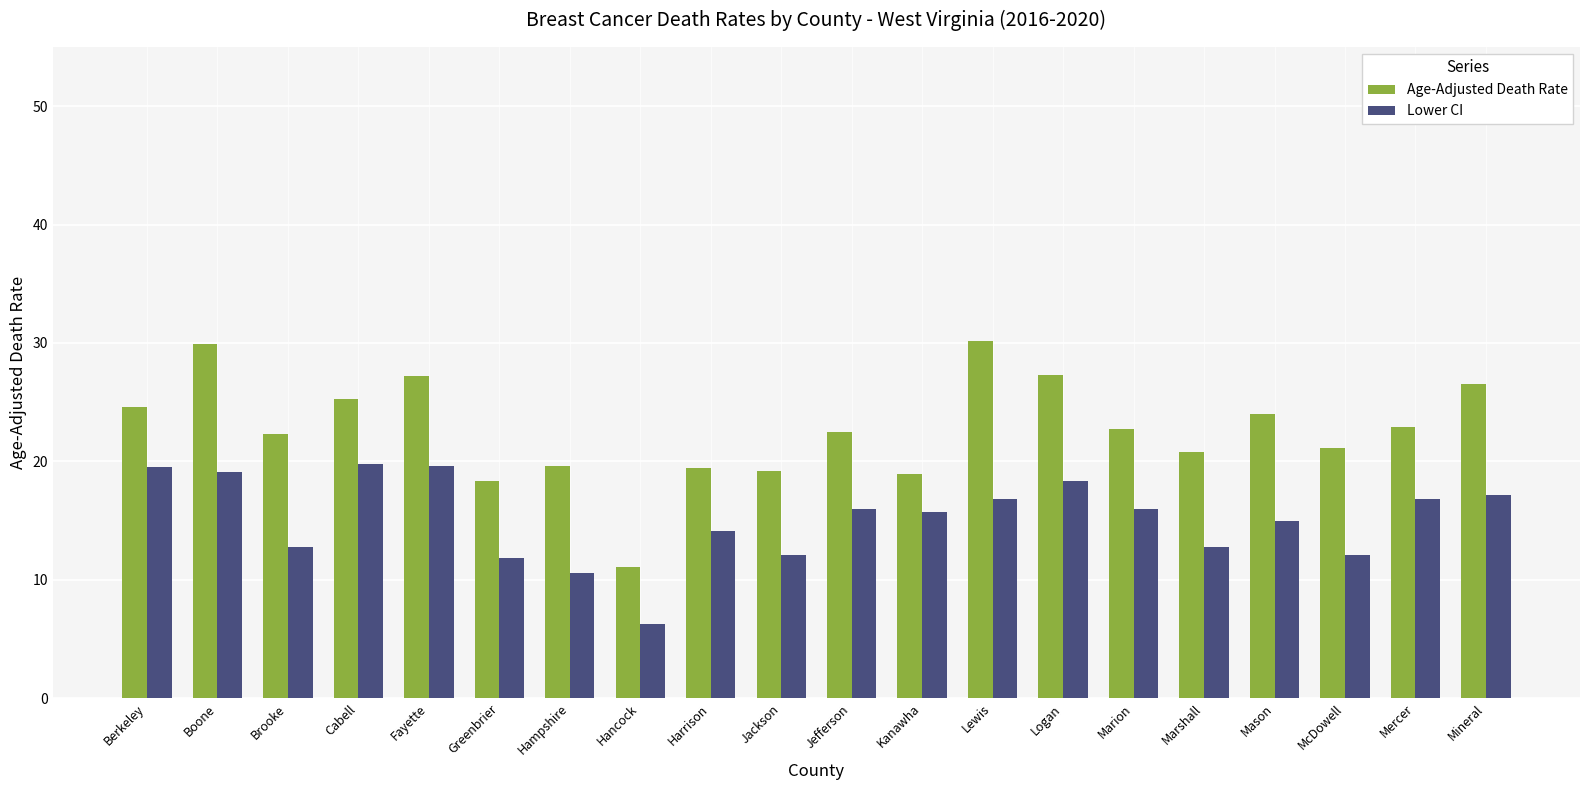

The value of Lower CI at Marshall is 12.8. True or false?

True